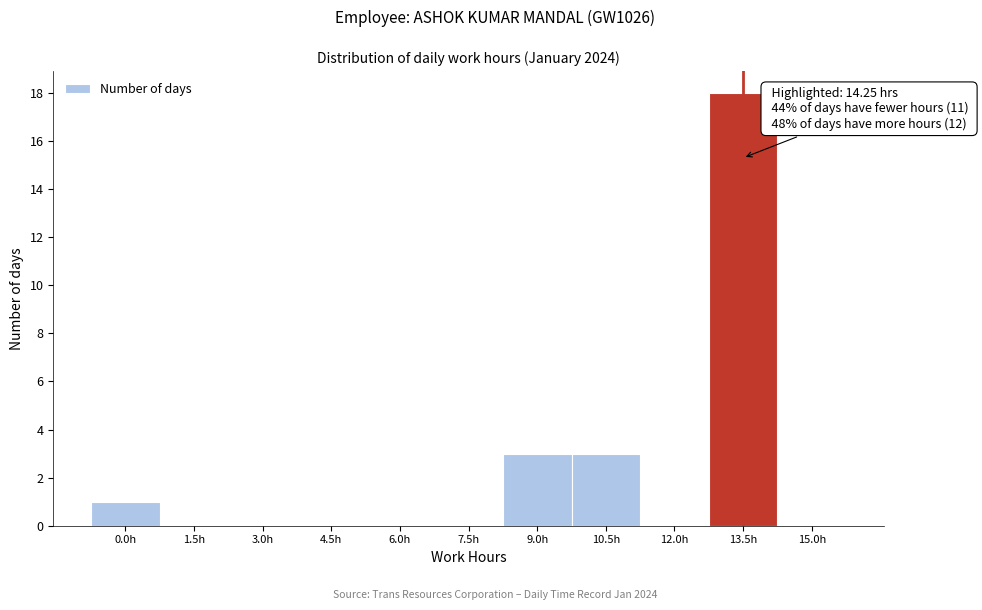

Reading right to left, list all the values displayed in this chart.

15.0h=0	13.5h=18	12.0h=0	10.5h=3	9.0h=3	7.5h=0	6.0h=0	4.5h=0	3.0h=0	1.5h=0	0.0h=1